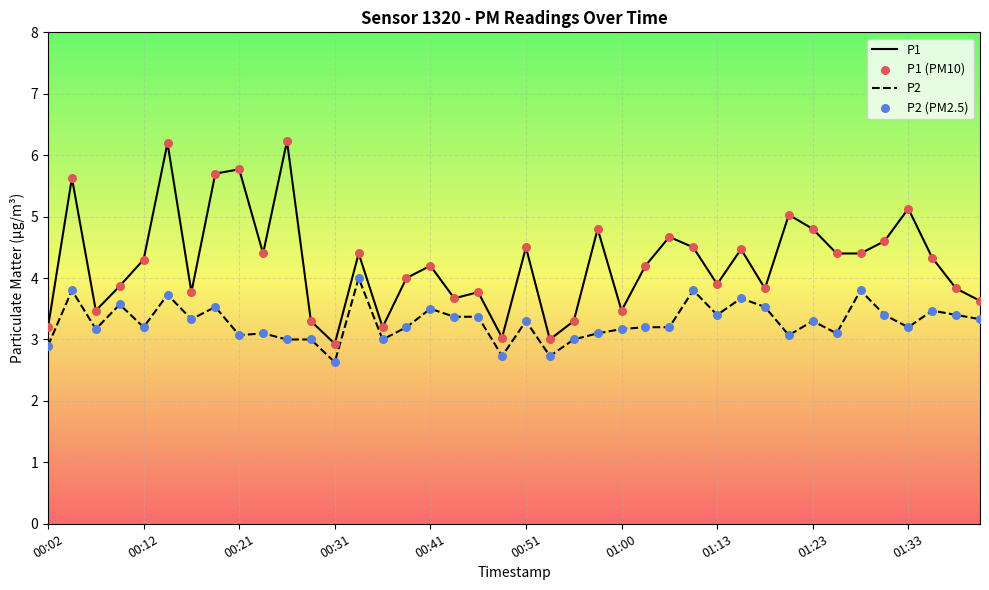

Which series has the widest spread of values?

P1